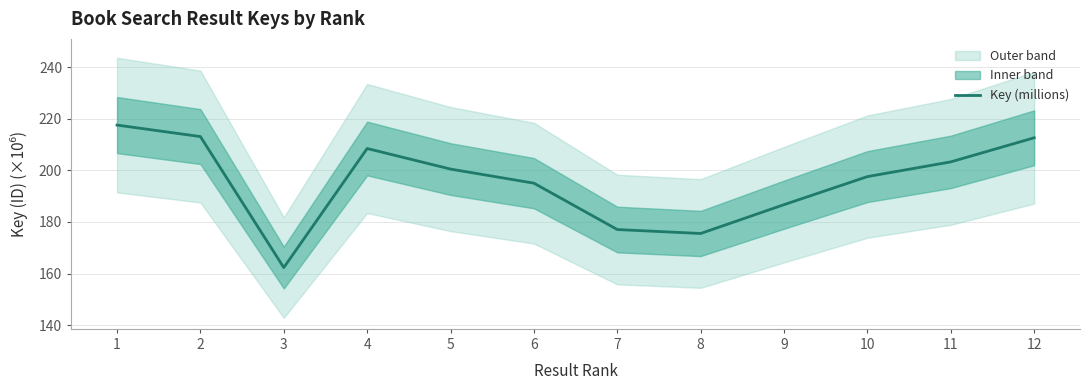

What is the difference between the values at 7 and 1?

40.5